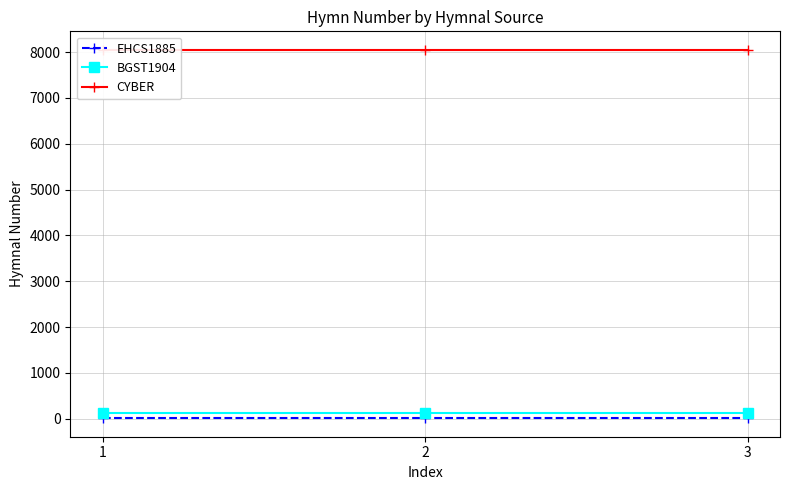

Reading left to right, extract all data points from this chart.

EHCS1885: 1=7	2=7	3=7
BGST1904: 1=132	2=132	3=132
CYBER: 1=8053	2=8053	3=8053